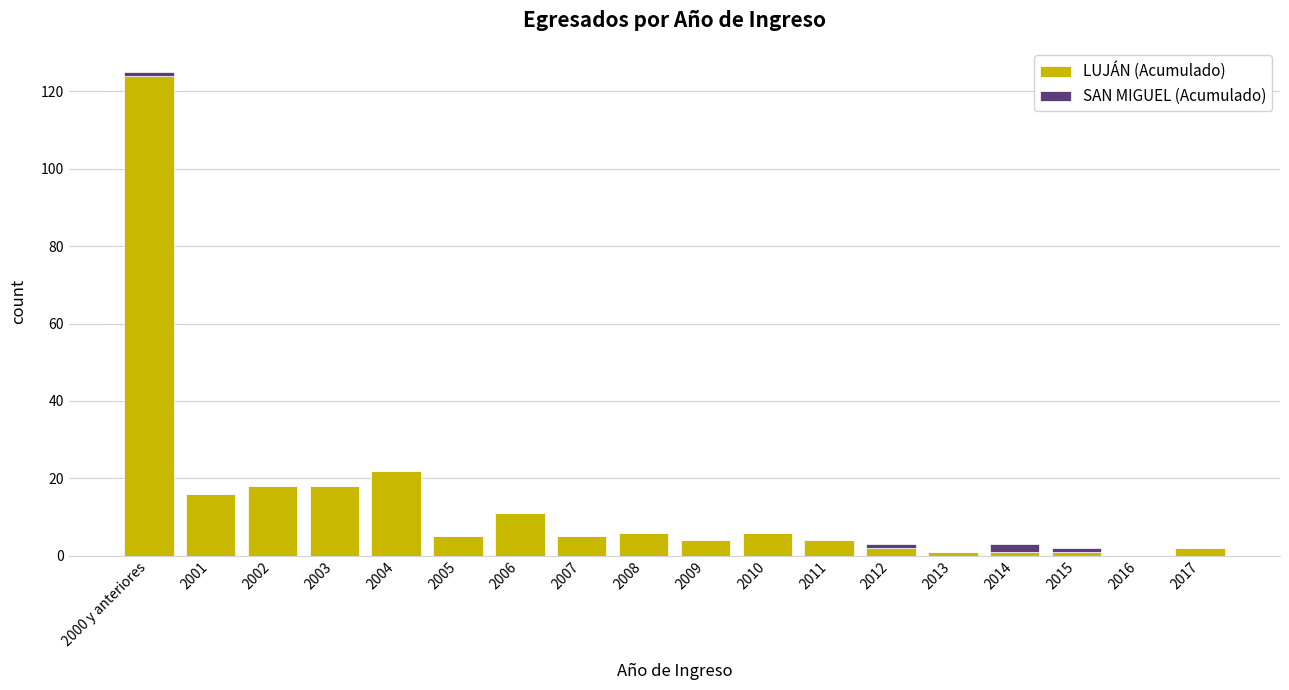

Is it true that LUJÁN (Acumulado) equals 124 at 2000 y anteriores?

True